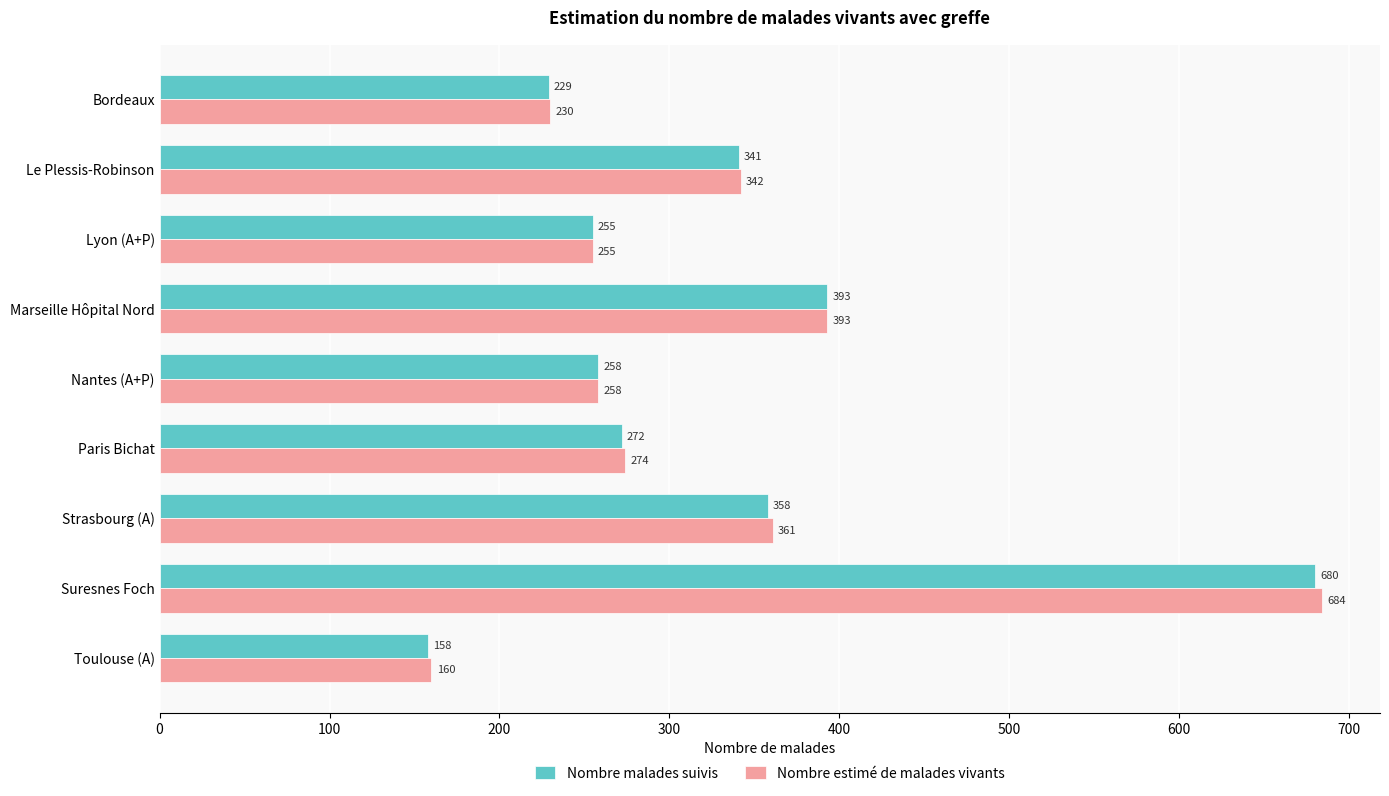

Is it true that Nombre estimé de malades vivants equals 274 at Paris Bichat?

True